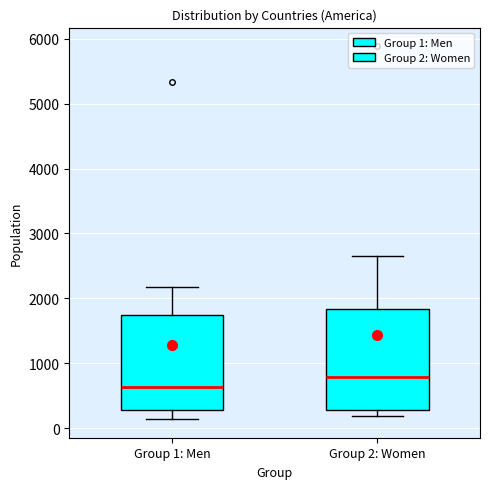

Reading left to right, transcribe this box plot: for each box, give where its median line is, the range the box spans, and where its two whiskers end, as read against the y-axis. The values are not printed on the chart, so give them approximately, as read against the axis.

Group 1: Men: median 600, box 300 to 1700, whiskers 100 to 2200
Group 2: Women: median 800, box 300 to 1800, whiskers 200 to 2700